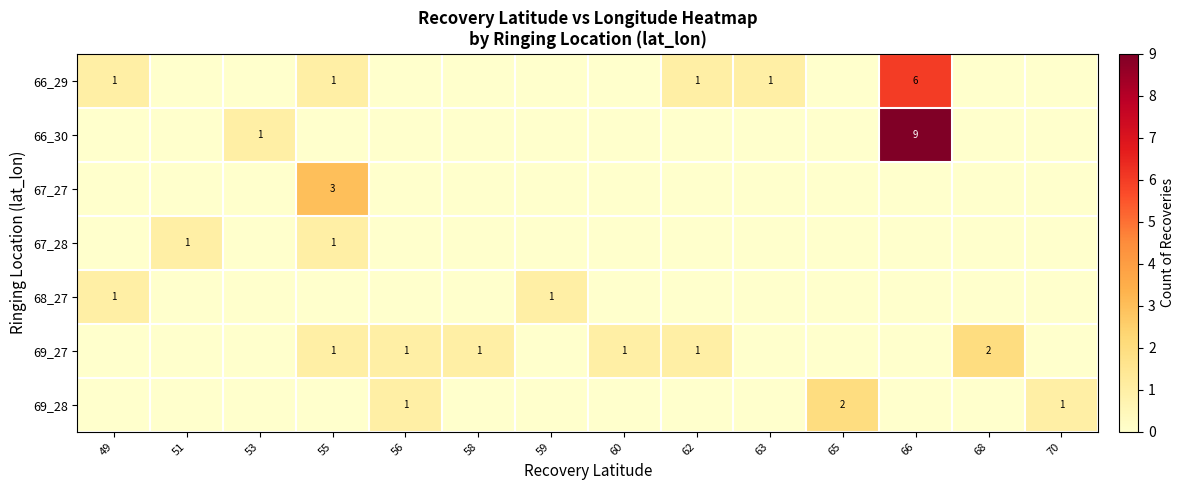

True or false: 66_29 has a value of 0 at 62.

False